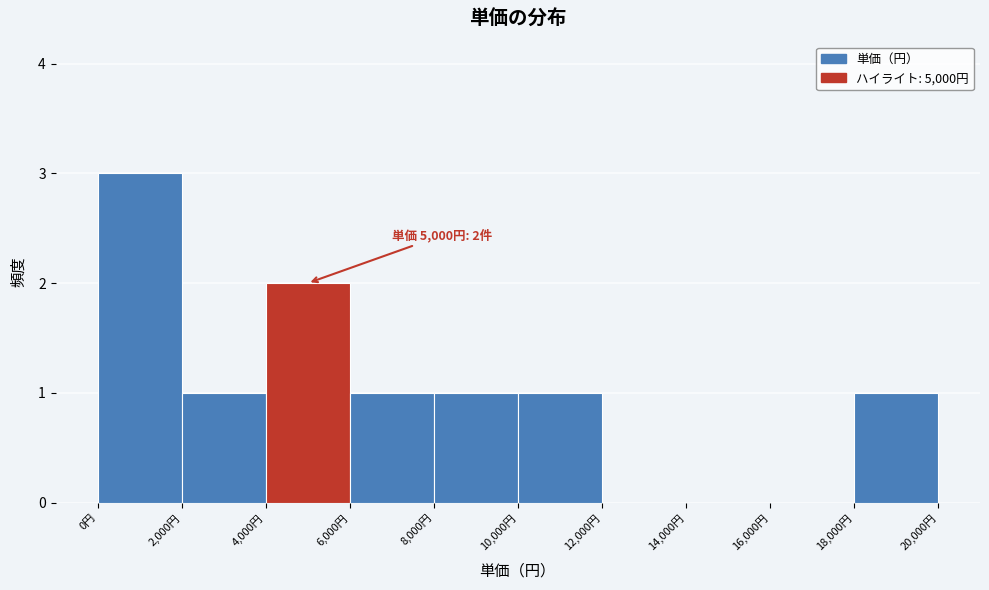

Over which range of the x-axis is the bar tallest?

0 to 2000